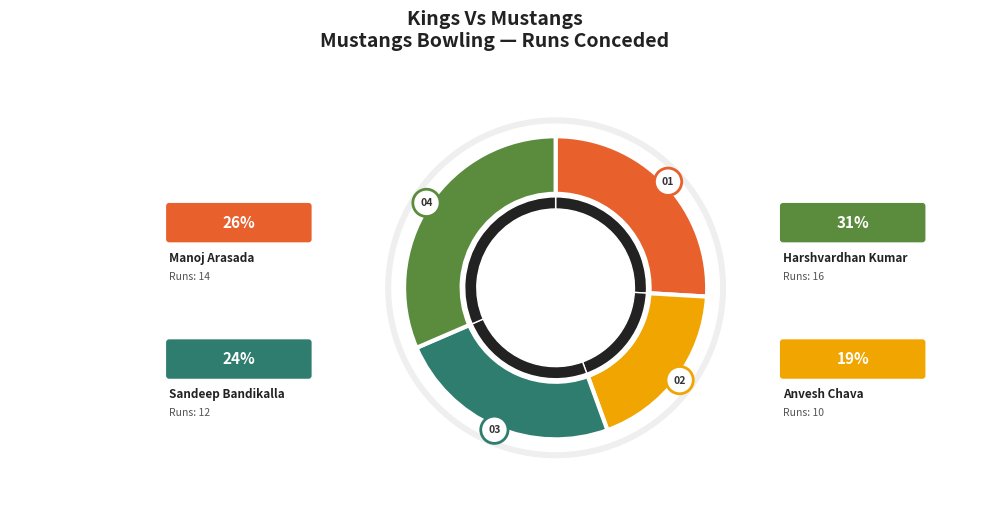

Is it true that Anvesh Chava is 11% of the pie?

False